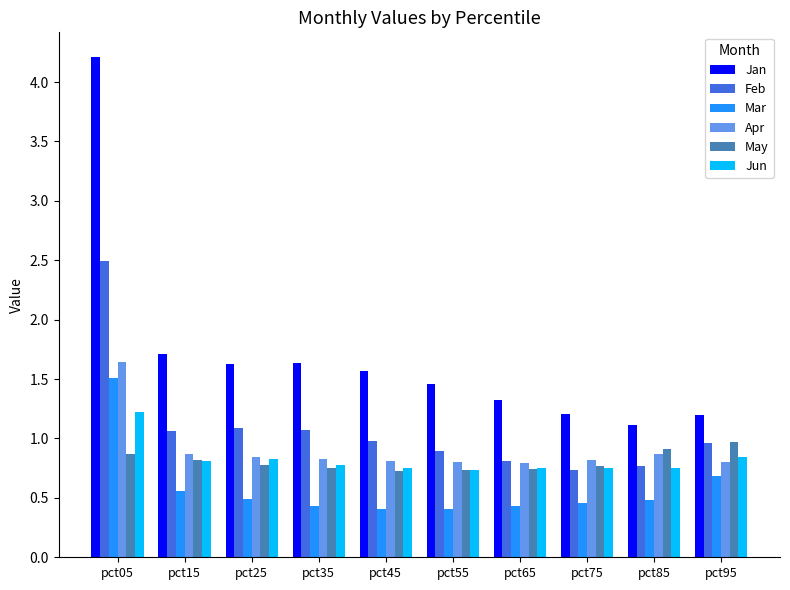

What is the maximum value shown in the chart?

4.2